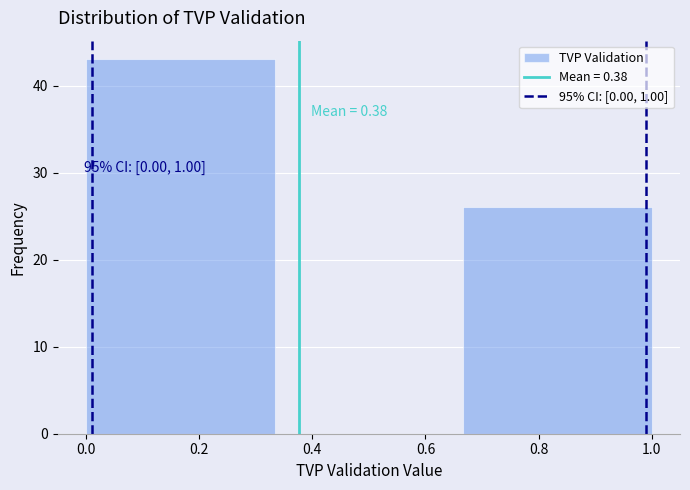

Which range on the x-axis has the tallest bar?

0.00 to 0.34